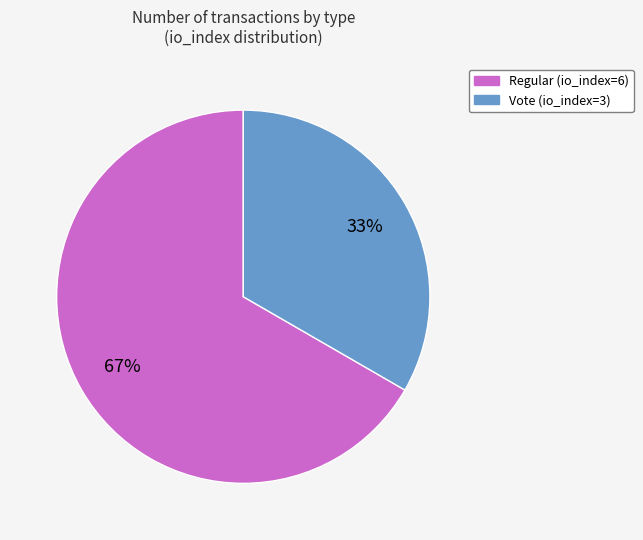

Do Vote (io_index=3) and Regular (io_index=6) together represent more than half of the pie?

Yes